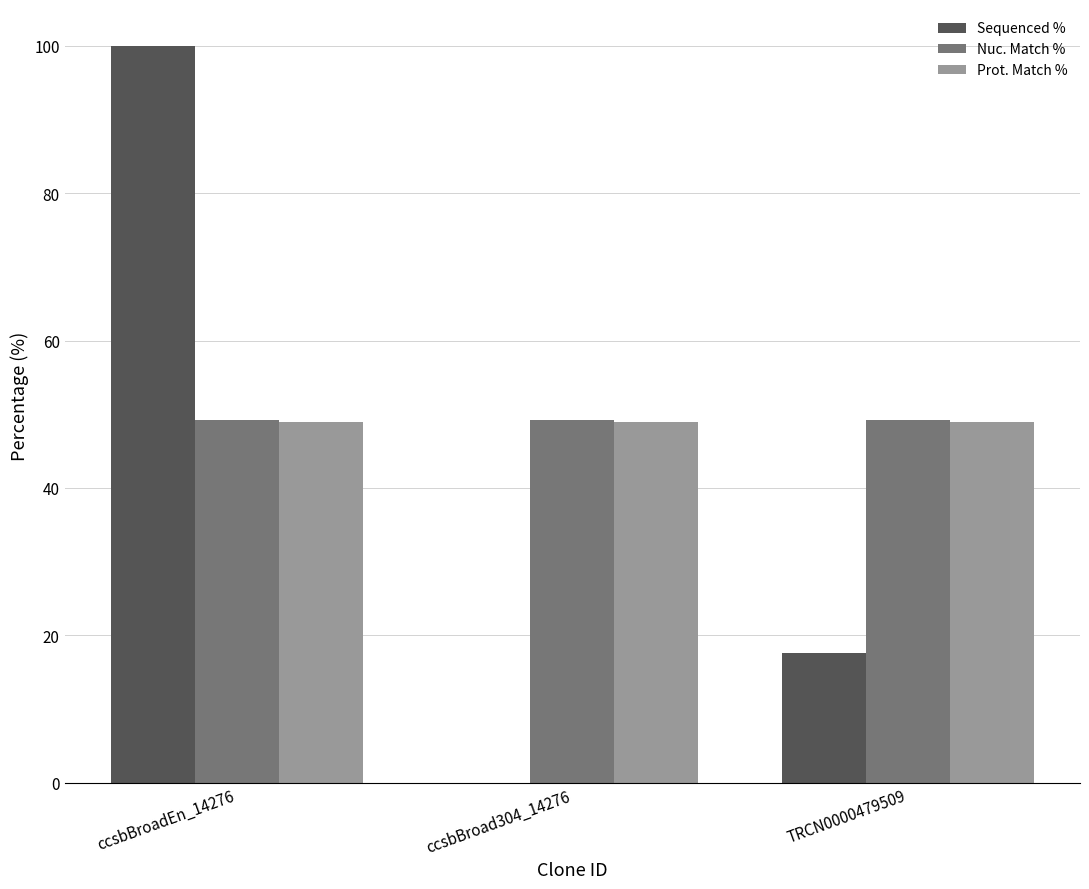

The value of Nuc. Match % at ccsbBroadEn_14276 is 25.9. True or false?

False